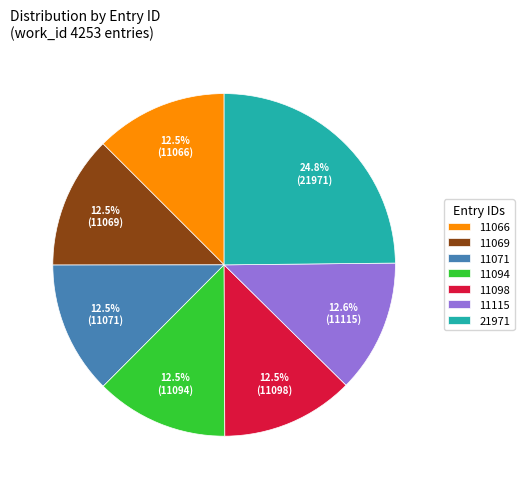

Which slice is the largest?

21971